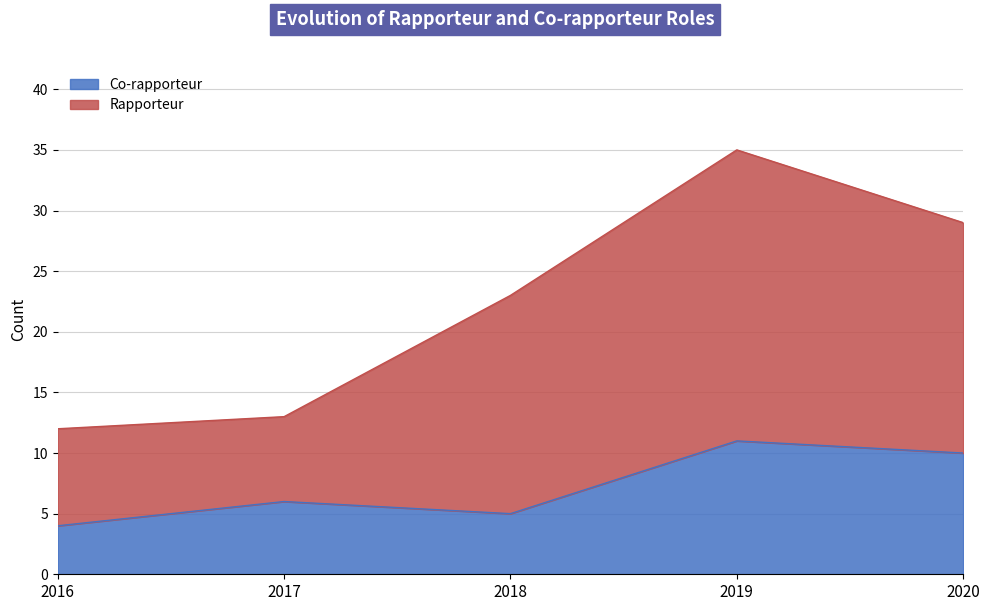

Reading left to right, extract all data points from this chart.

2016=4	2017=6	2018=5	2019=11	2020=10